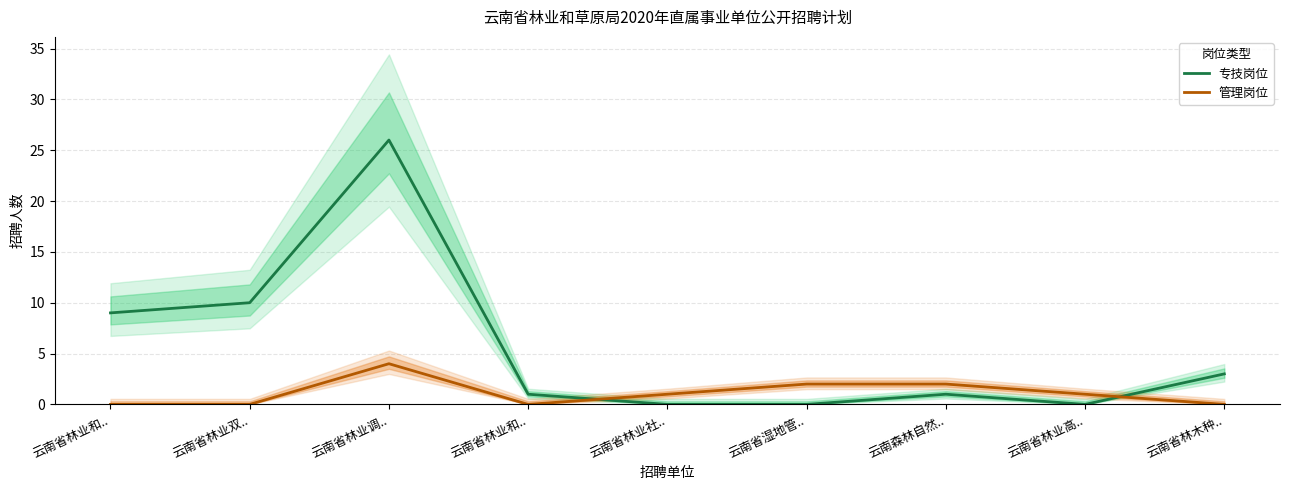

How many lines are shown in the chart?

2